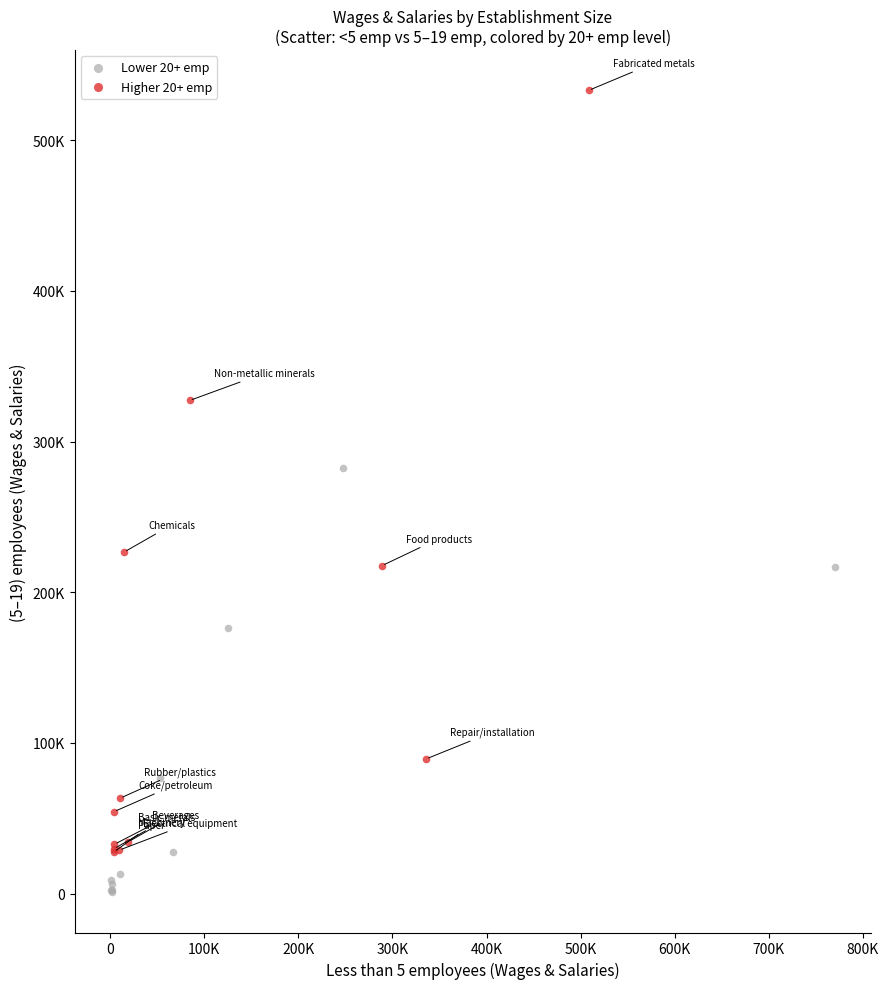

What are all the series names shown in the legend?

Lower 20+ emp, Higher 20+ emp